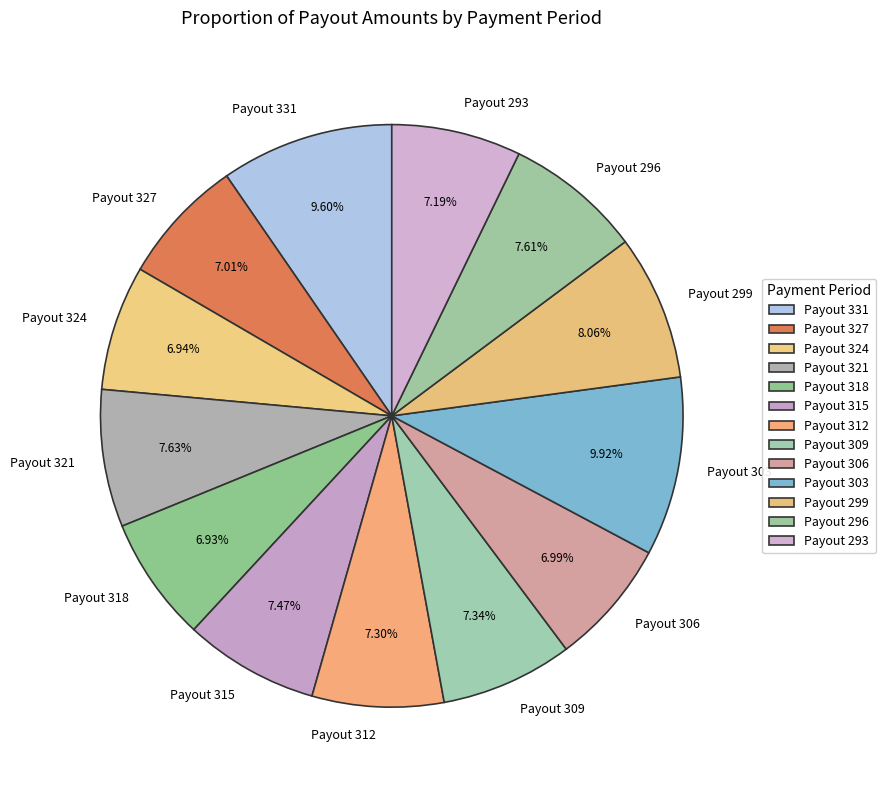

To the nearest percent, what portion does Payout 321 represent?

8%